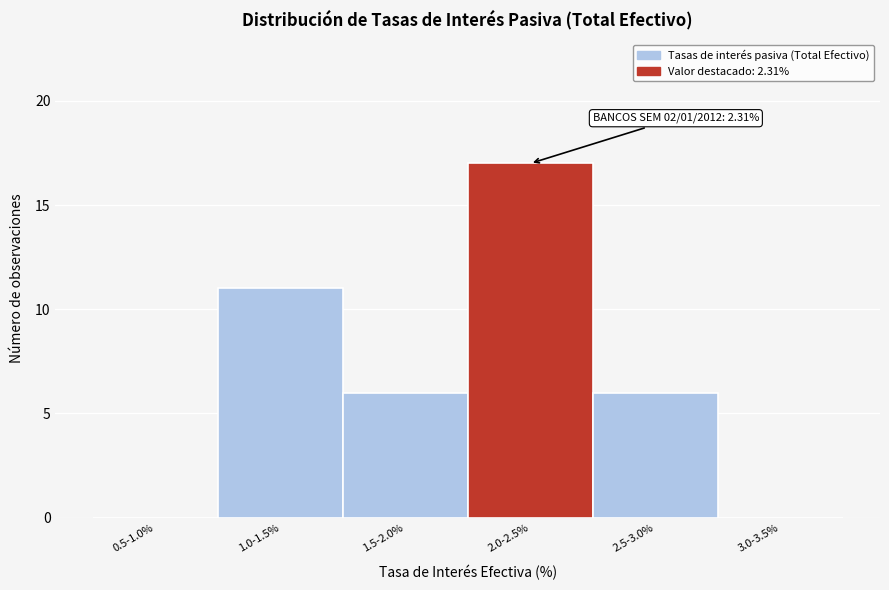

Reading left to right, transcribe all the data shown in this chart.

0.5-1.0%=0	1.0-1.5%=11	1.5-2.0%=6	2.0-2.5%=17	2.5-3.0%=6	3.0-3.5%=0